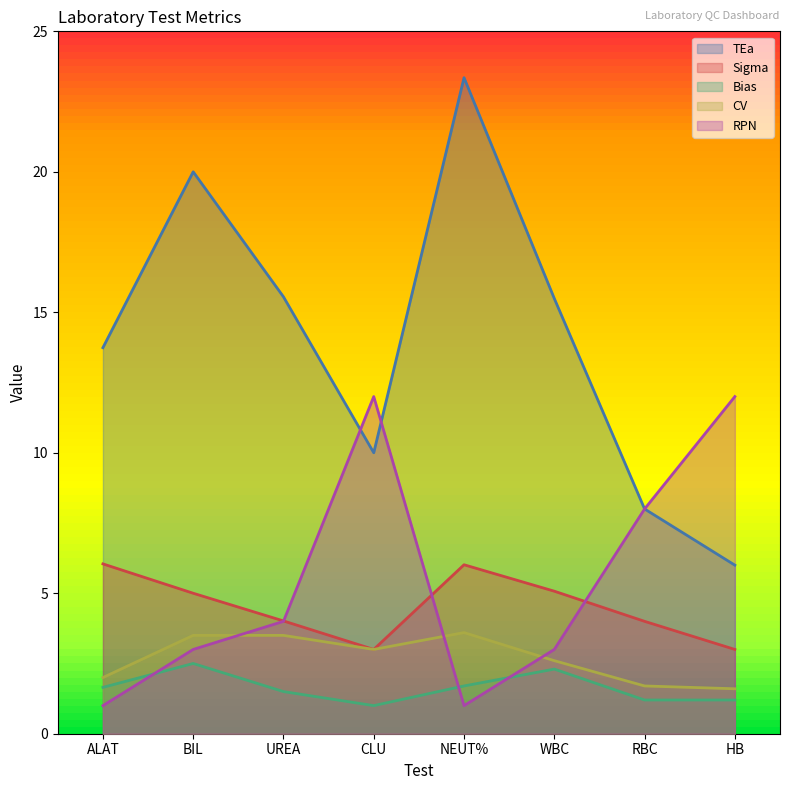

What is the value of the RPN point at the 6th from the left?

3.0